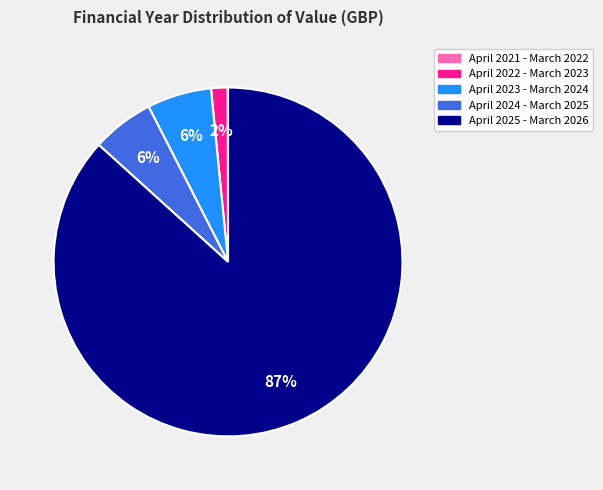

To the nearest percent, what is the average slice percentage?

17%